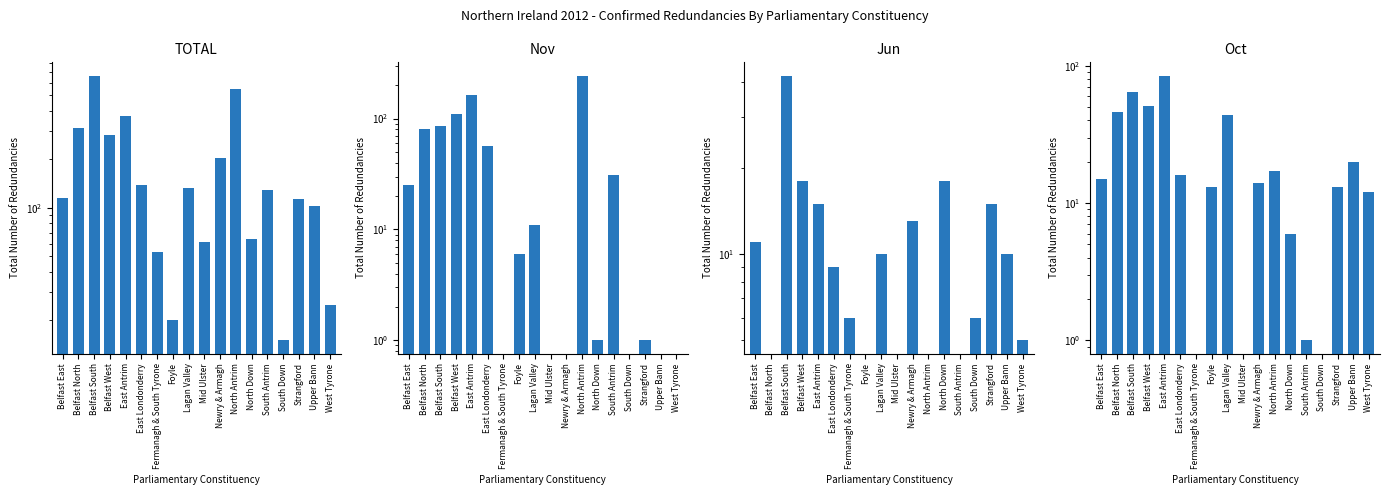

Rank the series at Belfast East from highest to lowest value.

TOTAL, Nov, Oct, Jun